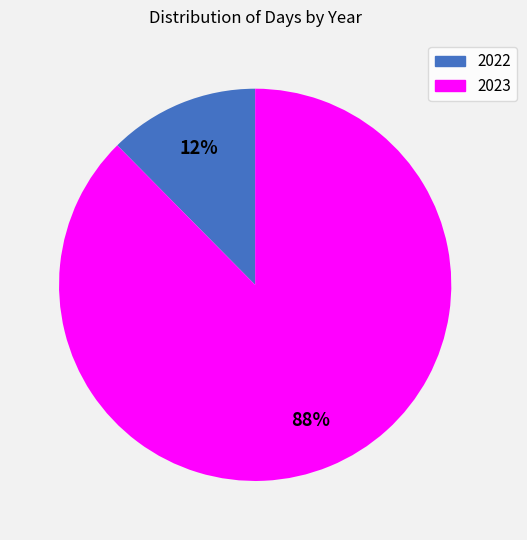

To the nearest percent, what is the average slice percentage?

50%